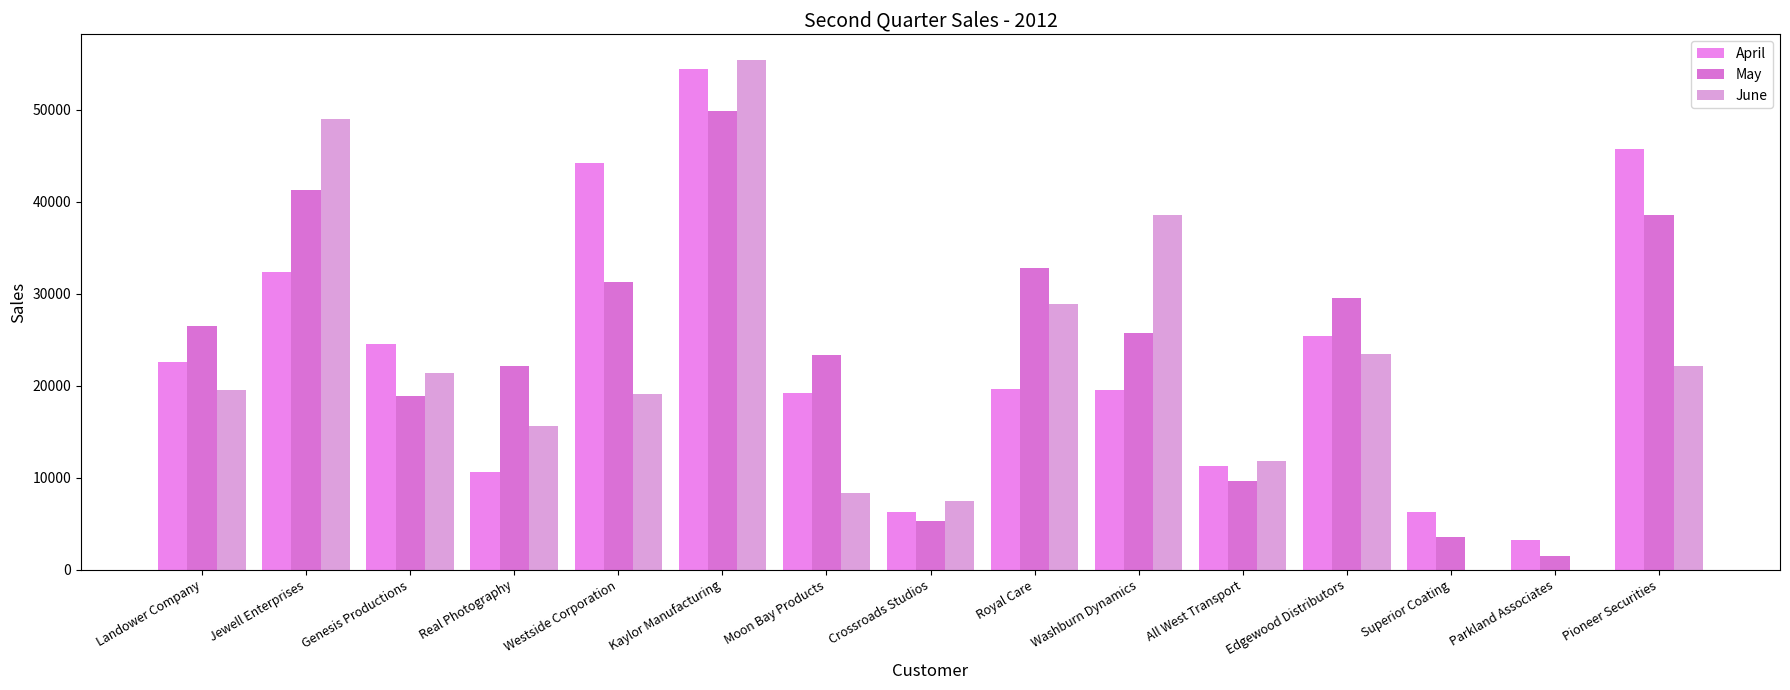

Is it true that April equals 33978 at Genesis Productions?

False